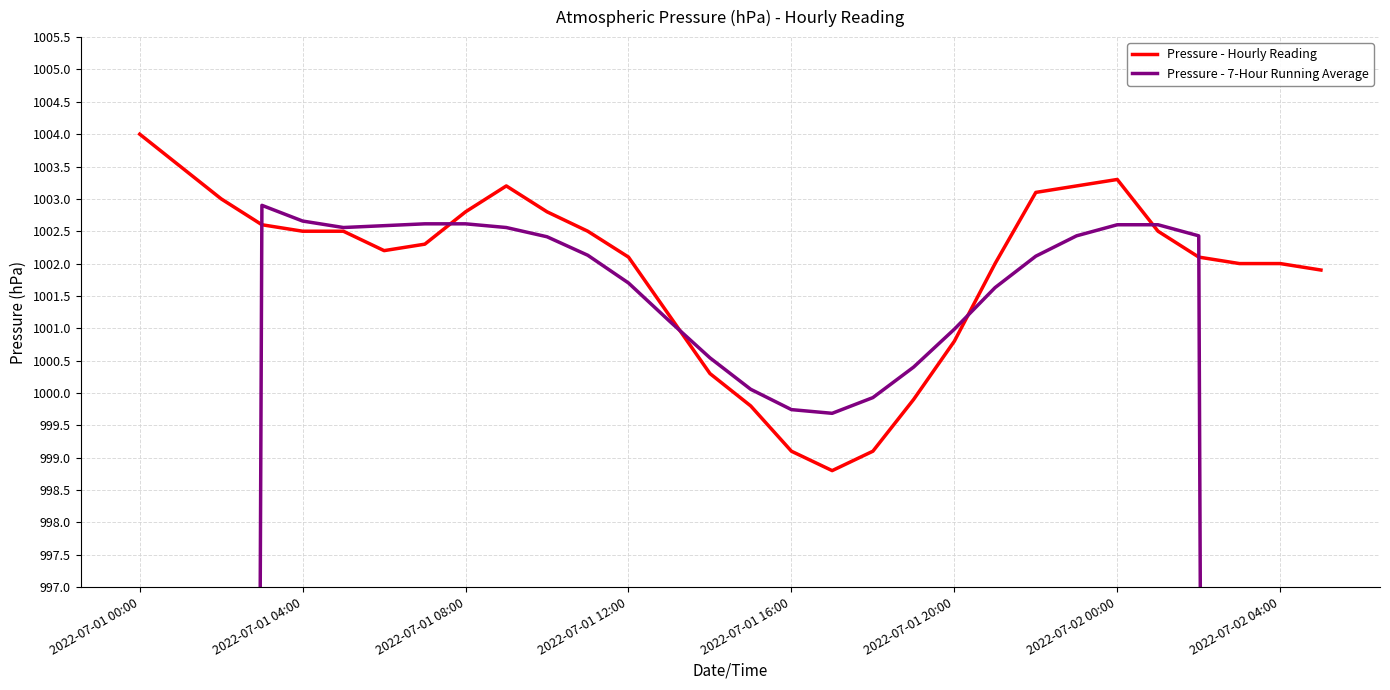

What position from the right is 10?

20